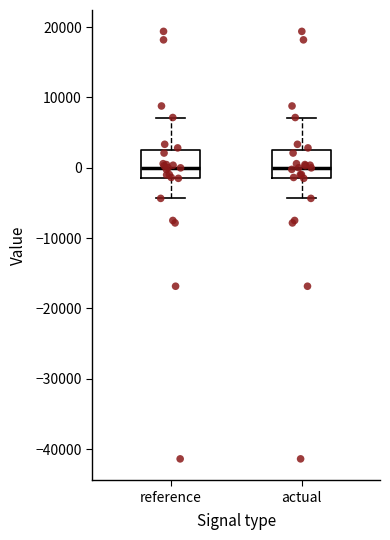

Where is the upper edge of the box for reference on the y-axis? The values are not printed on the chart, so give them approximately, as read against the axis.

2000